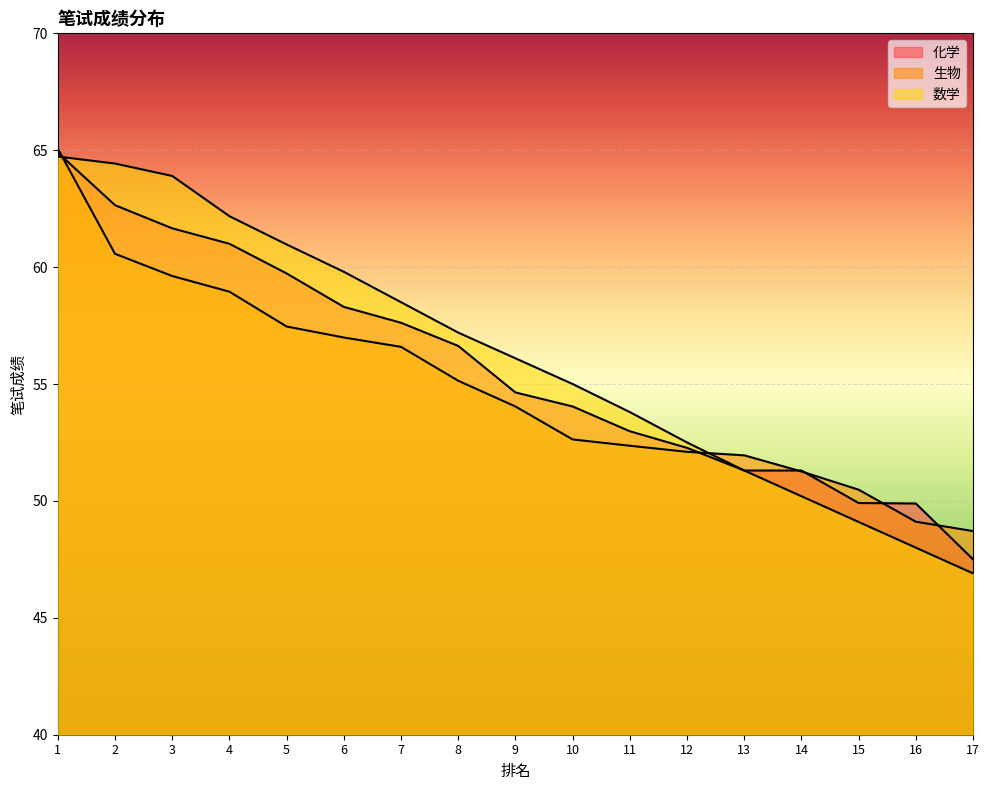

What is the value of the 化学 point at the 7th from the left?

57.6